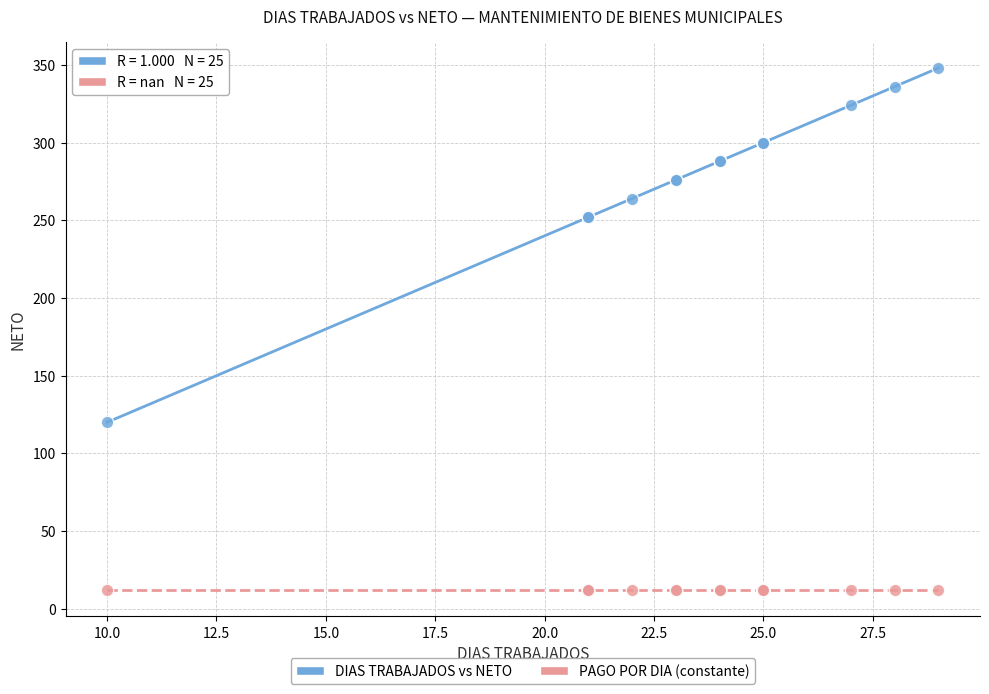

Which series contains the highest Y value?

DIAS TRABAJADOS vs NETO